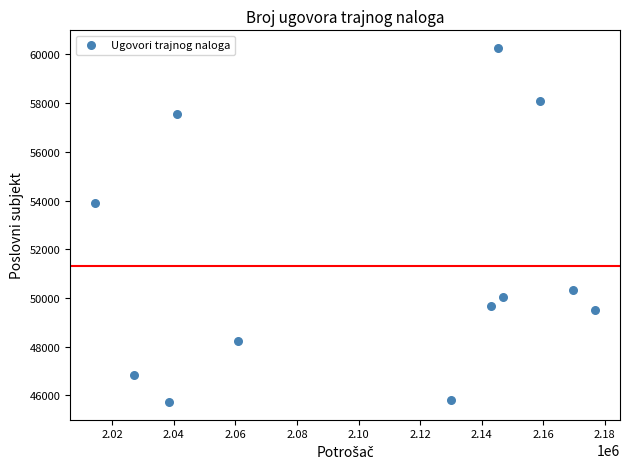

What is the range of X values (max minus min)?

162424